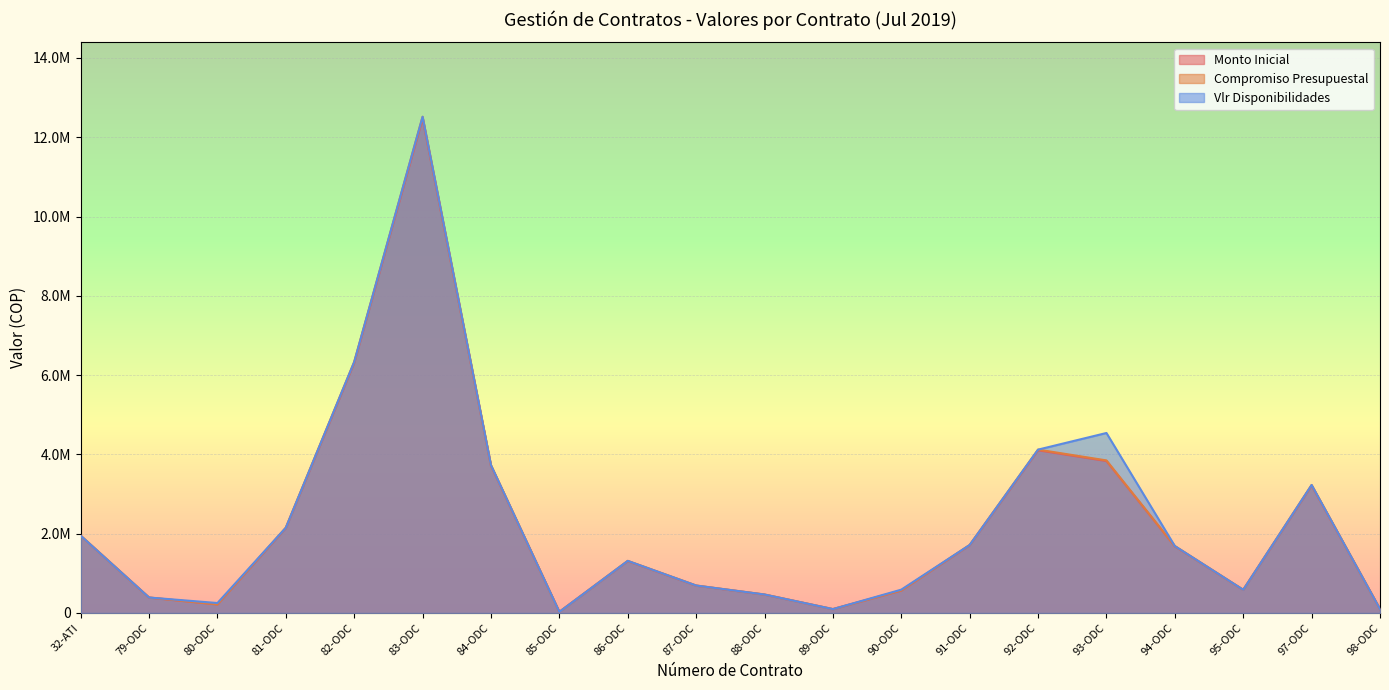

What is the sum of all Compromiso Presupuestal values?

45736973